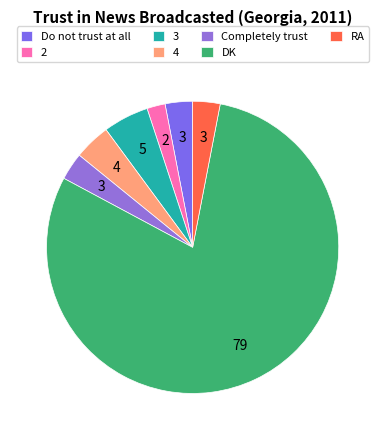

What is the majority slice?

DK